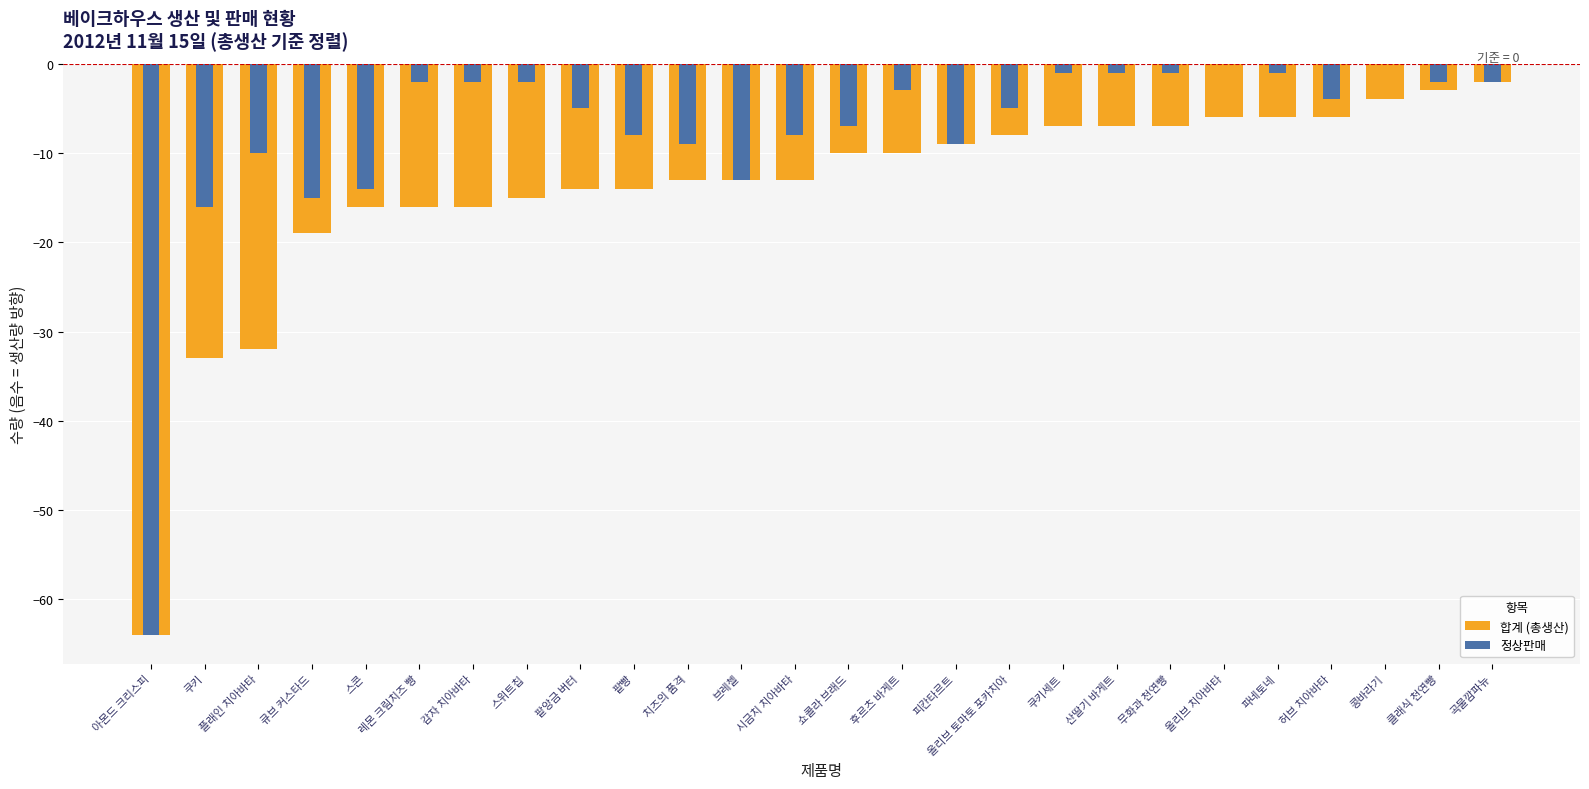

True or false: 합계 (총생산) has a value of -13 at 브레첼.

True